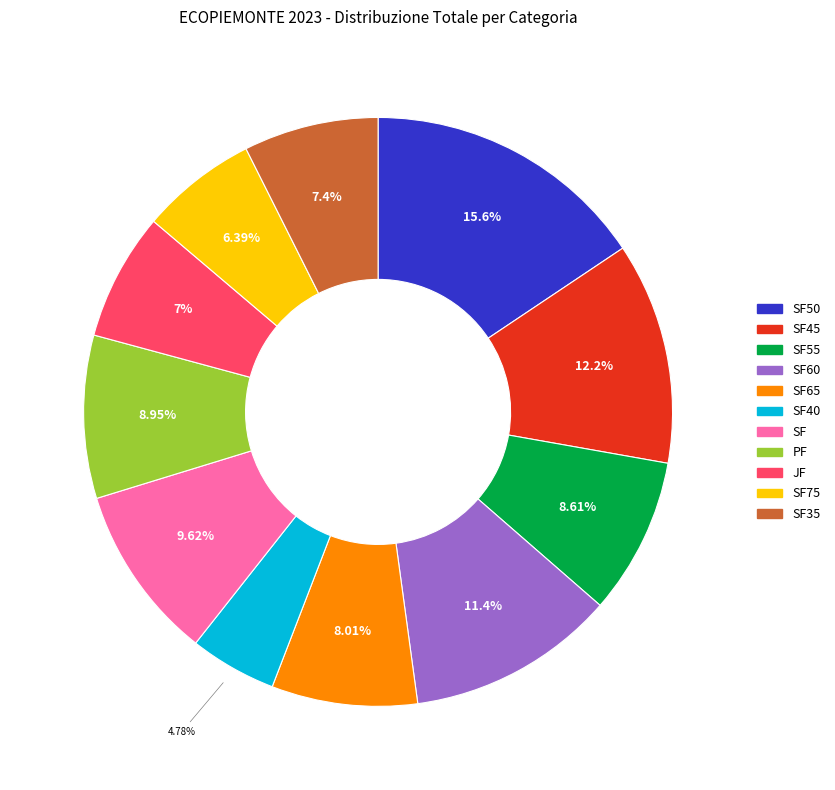

Is there any slice that represents more than half of the pie?

No